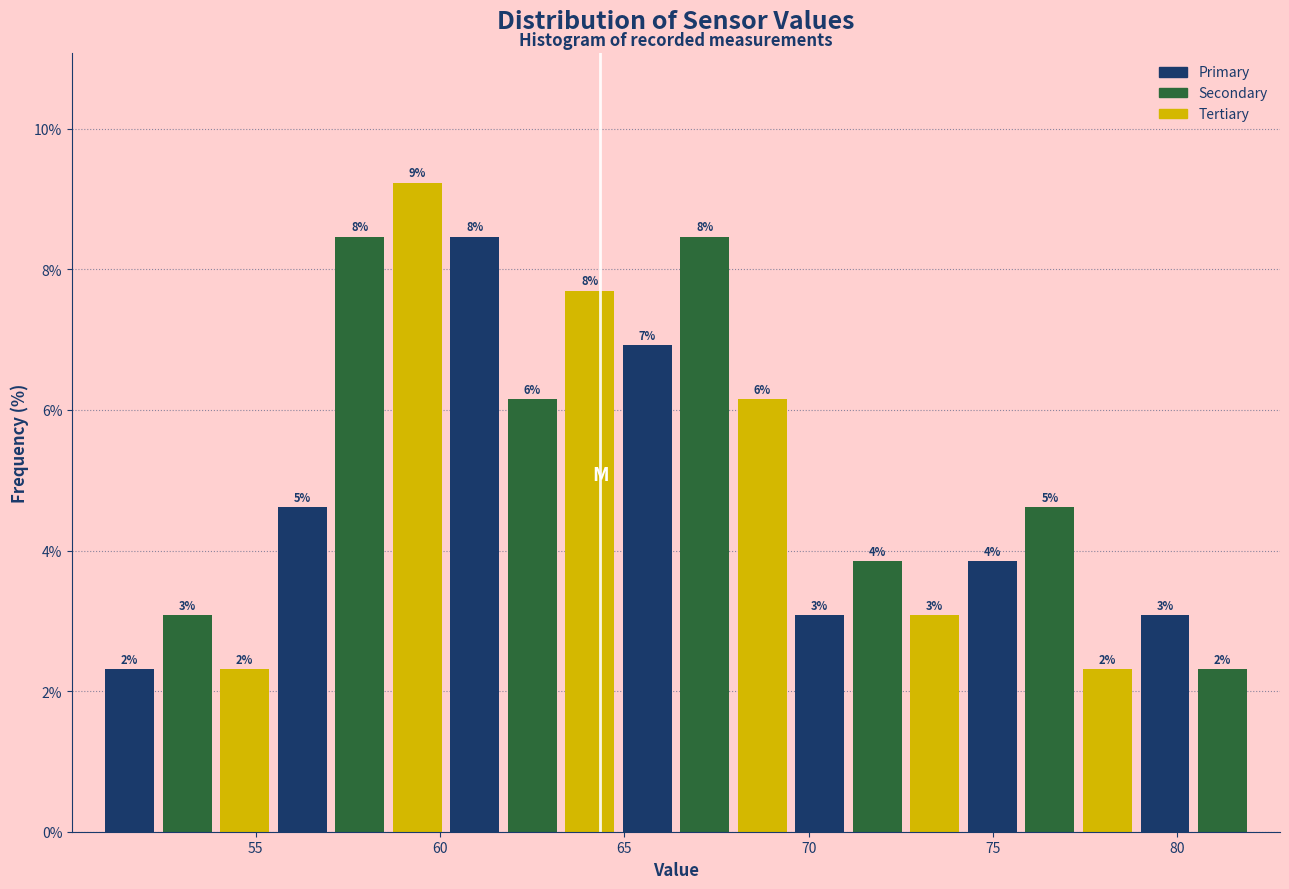

Around what value on the x-axis is the tallest bar? Give the approximate position of its centre, as read against the axis.

59.5